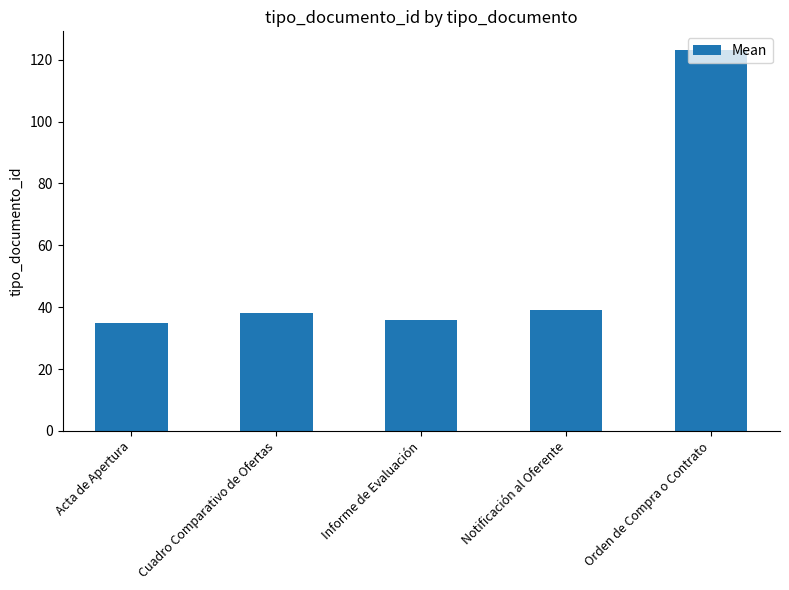

What is the difference between the values at Cuadro Comparativo de Ofertas and Informe de Evaluación?

2